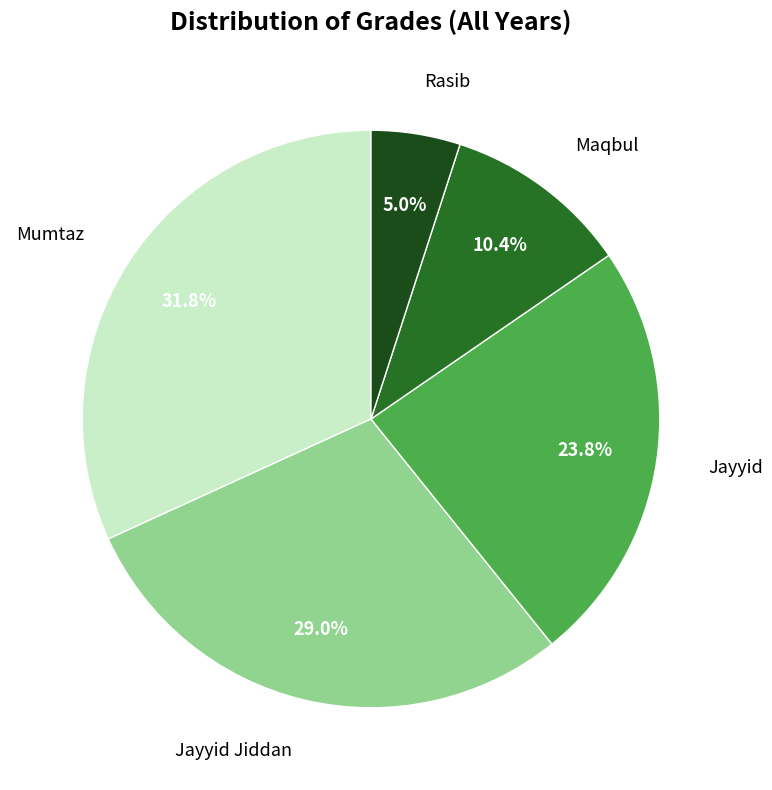

What percentage is NOT represented by Rasib?

95.0%